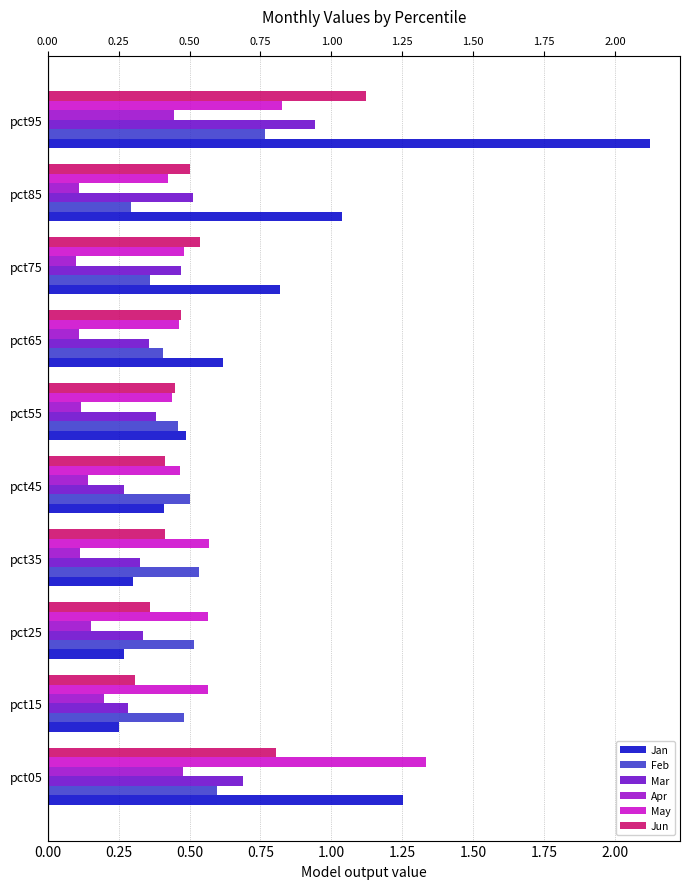

At how many categories does at least one series exceed 2?

1